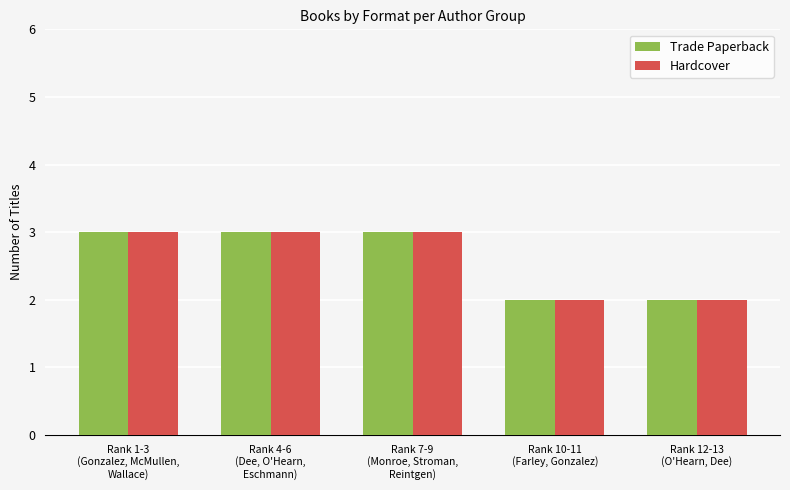

What is the maximum value shown in the chart?

3